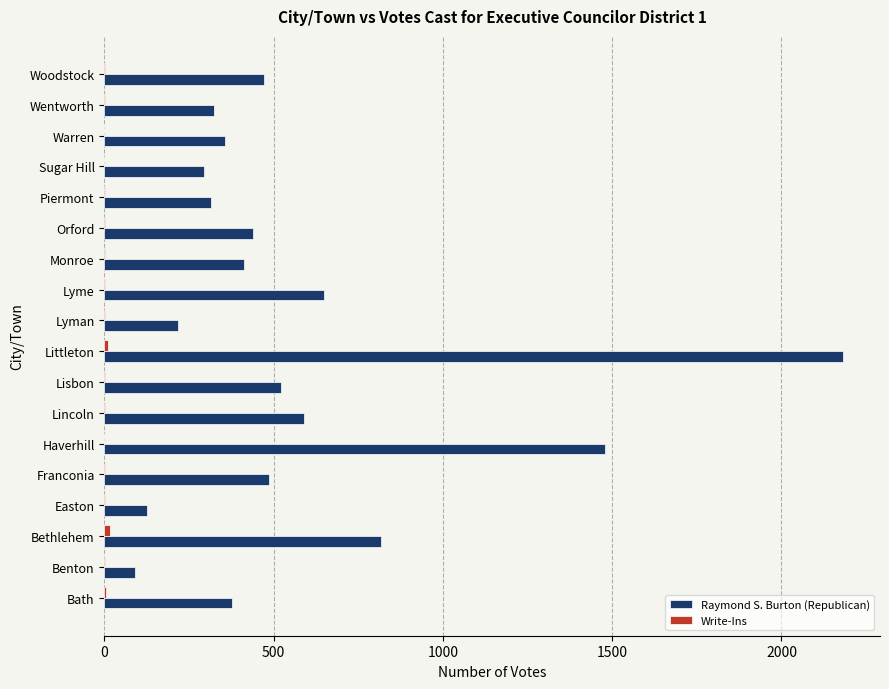

Which category has the highest value across all series?

Littleton